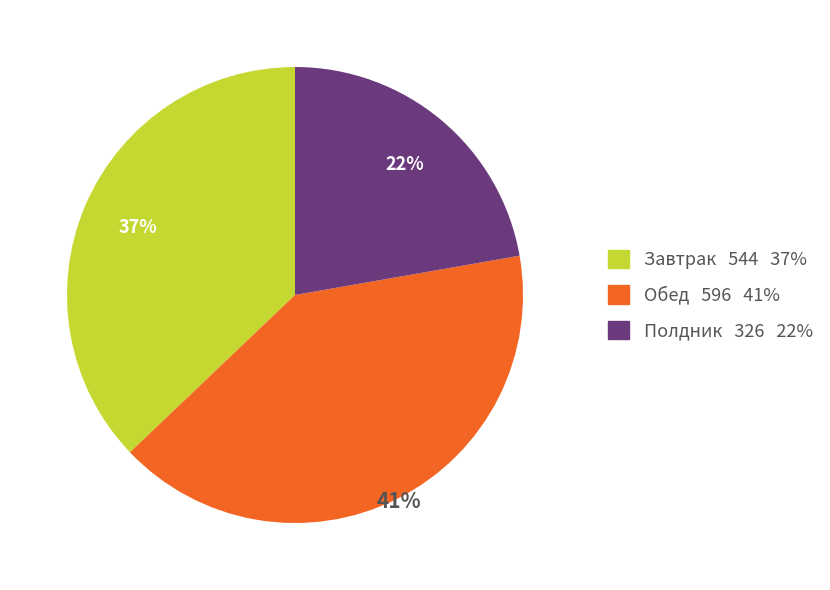

Rank the categories by value from lowest to highest.

Полдник, Завтрак, Обед